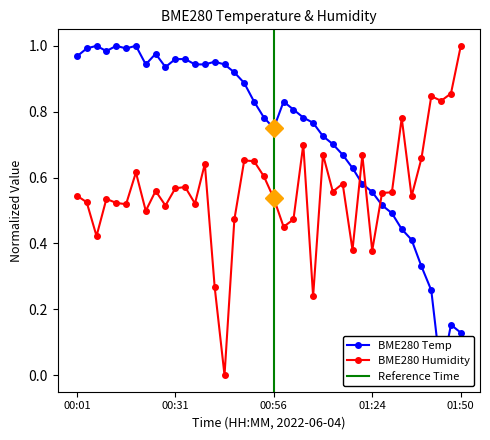

What is the label of the 34th point from the right?

00:22